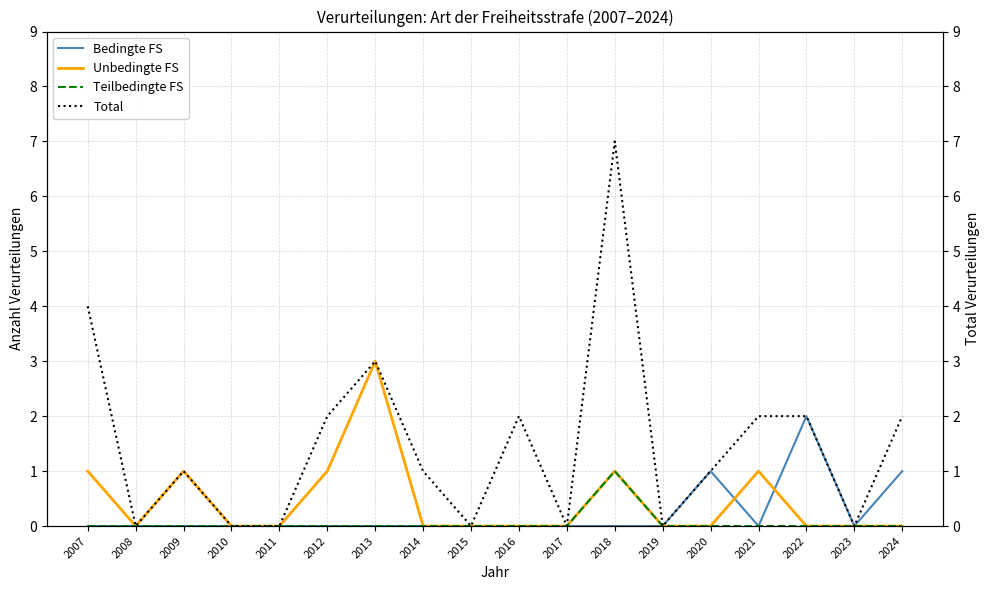

Rank the series by their maximum value, from highest to lowest.

Total, Unbedingte FS, Bedingte FS, Teilbedingte FS